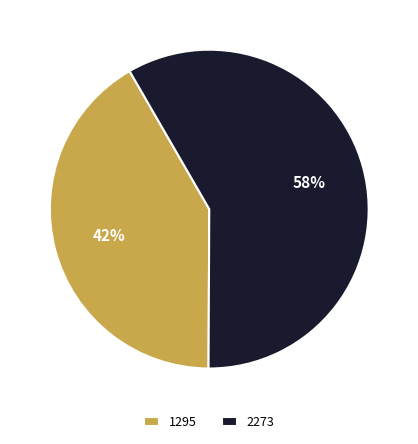

Combined, do 2273 and 1295 account for over 50%?

Yes